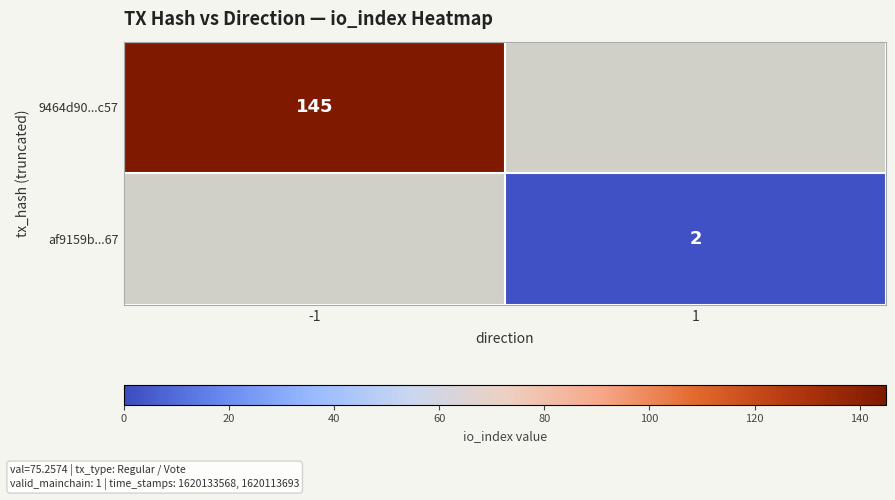

The 9464d90...c57 series shows 212.9 at -1. True or false?

False